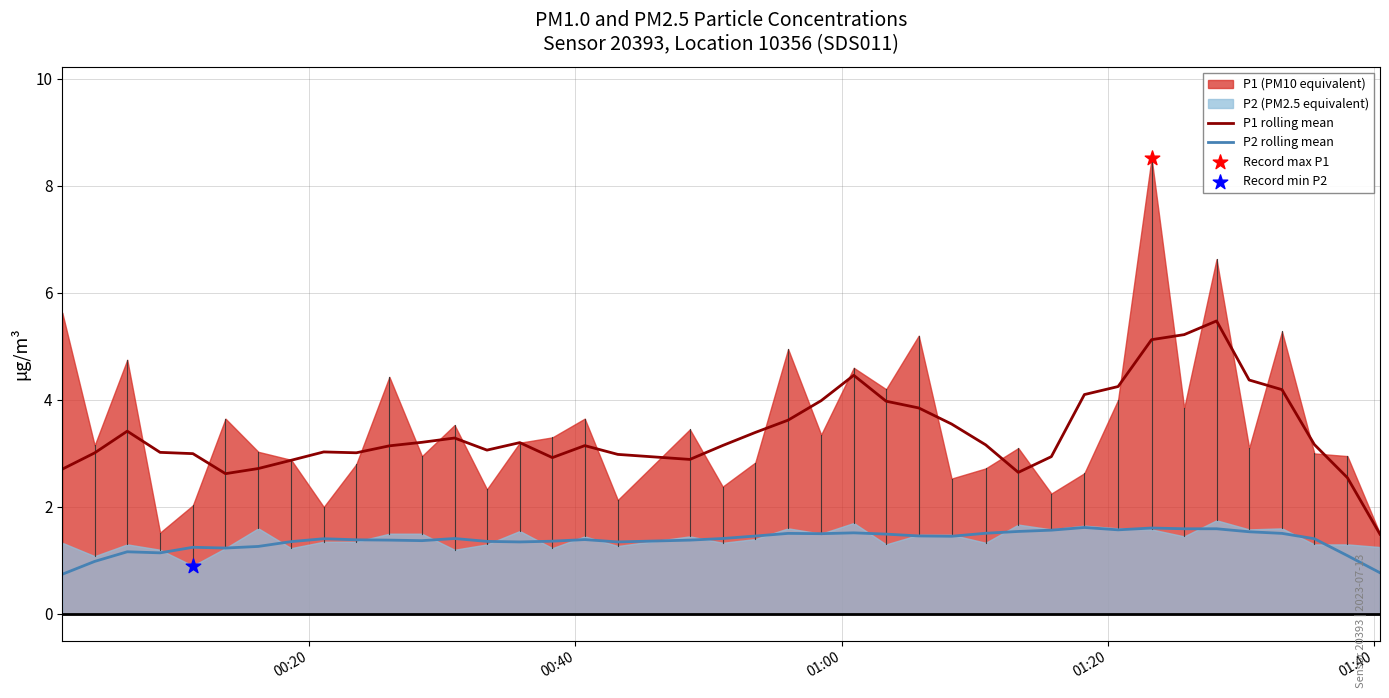

What is the maximum value for P1 rolling mean?

5.5